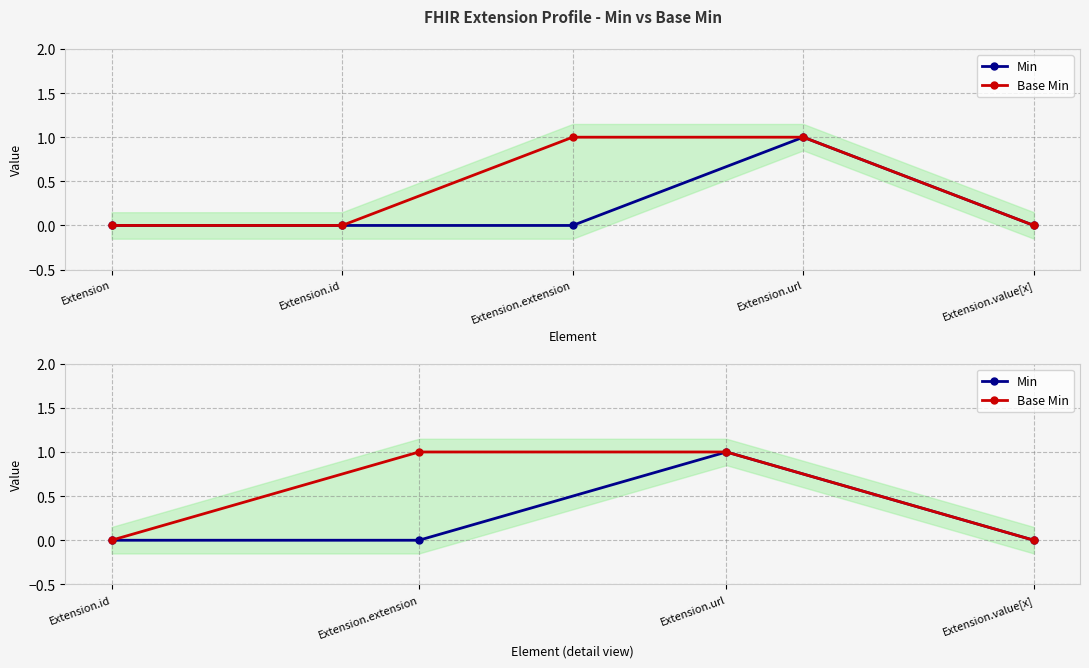

Rank the series by their maximum value, from highest to lowest.

Min, Base Min